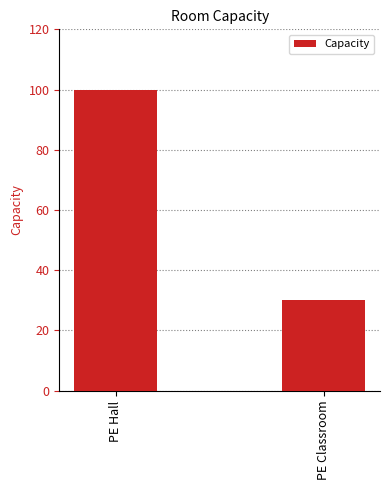

What is the change in value from PE Hall to PE Classroom?

-70